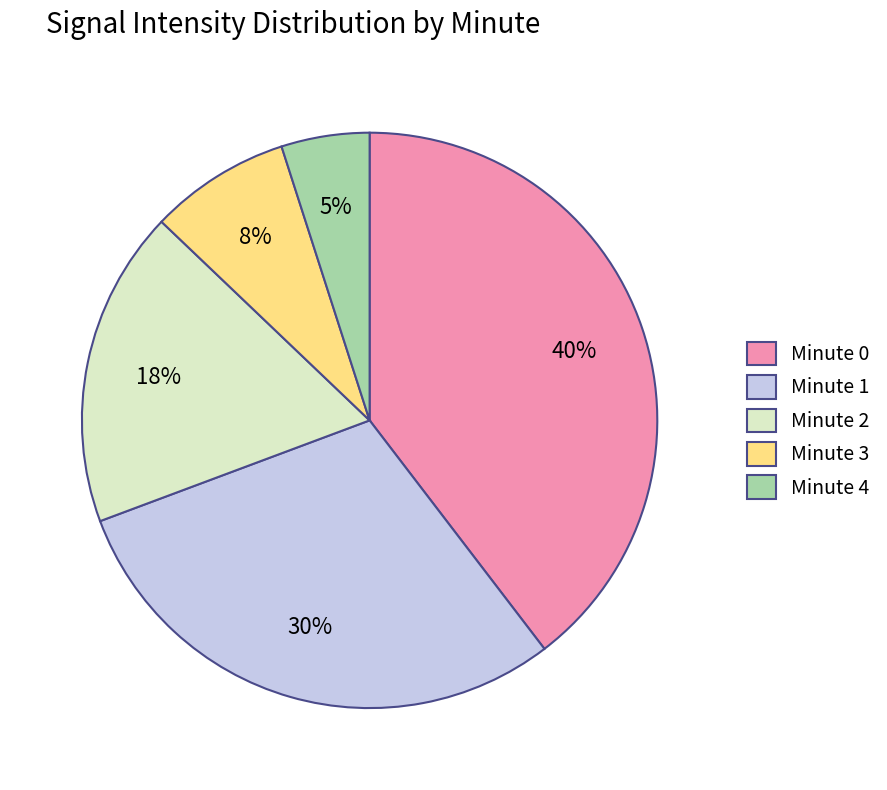

Is there a majority slice in this chart?

No